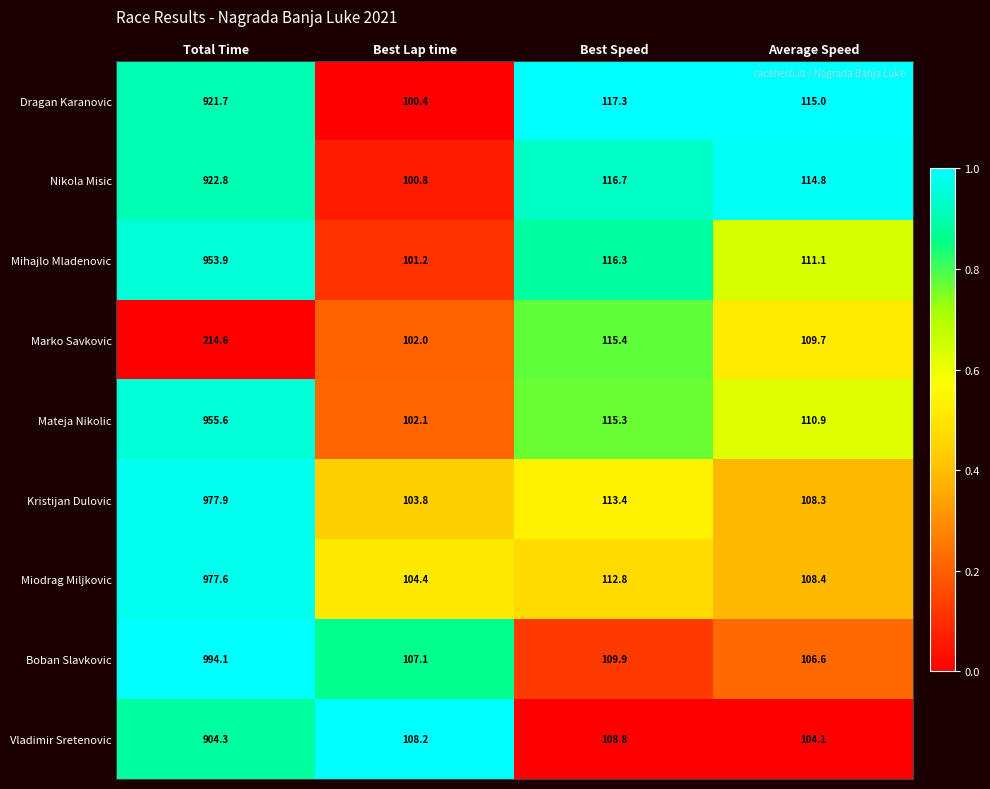

Which series has the largest total across all categories?

Boban Slavkovic